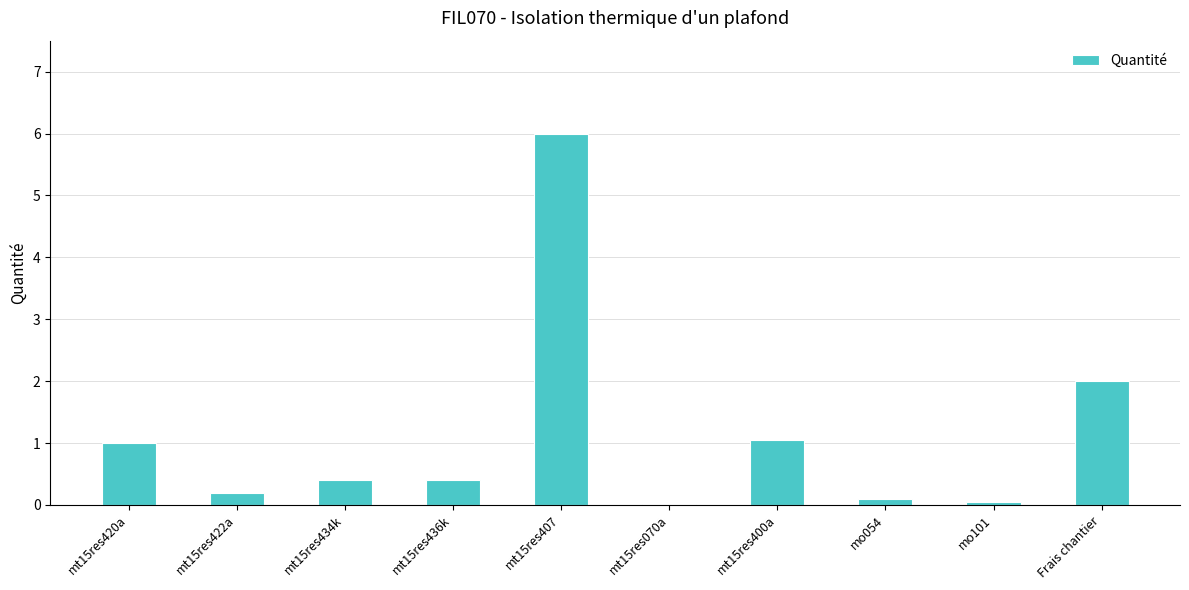

Is it true that the value at mt15res422a is 0.2?

True